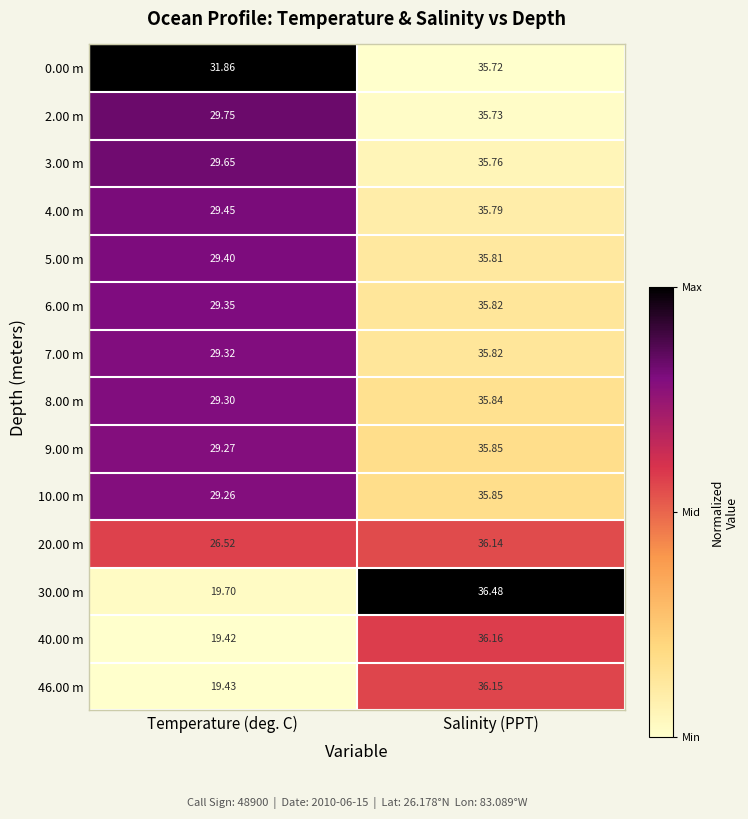

Rank the categories by 2.00 m value from lowest to highest.

Temperature (deg. C), Salinity (PPT)